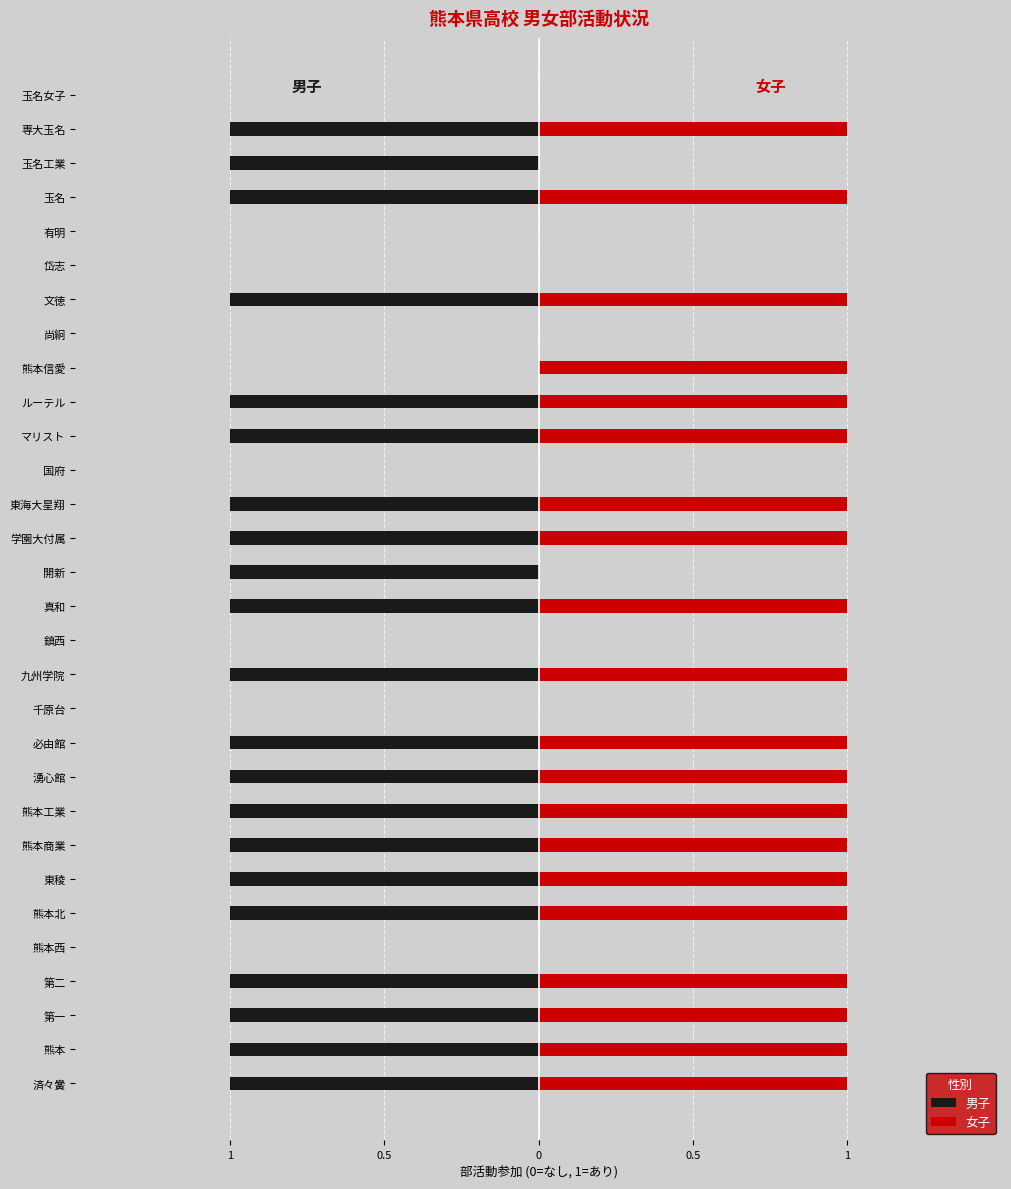

The value of 男子 at 玉名 is -1. True or false?

False